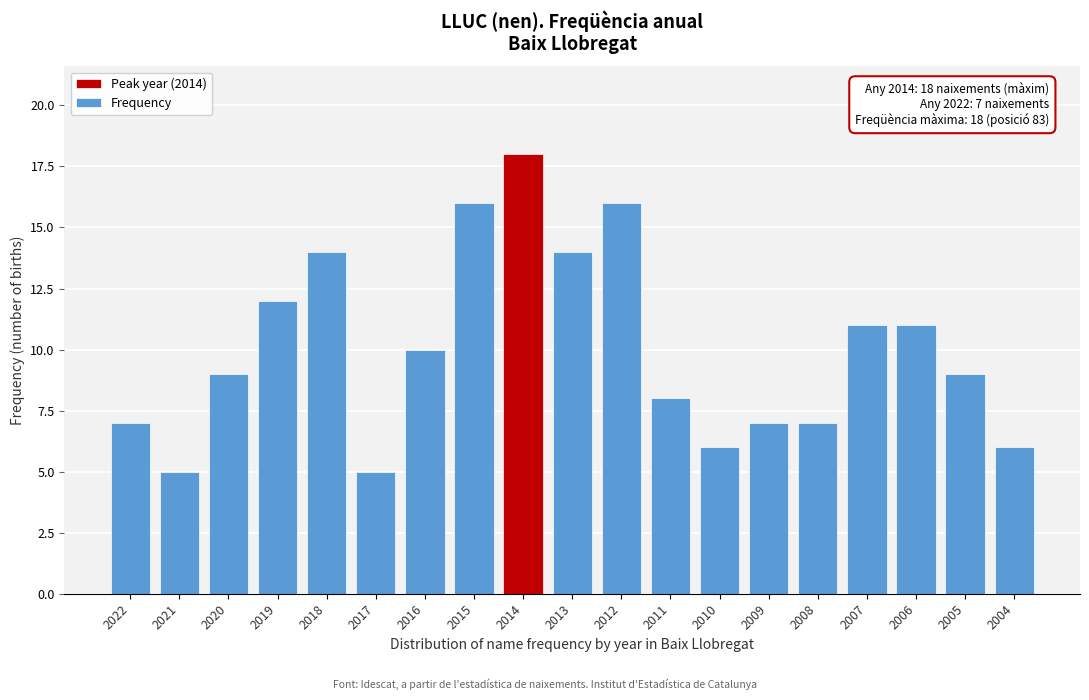

Reading left to right, extract all data points from this chart.

2022=7	2021=5	2020=9	2019=12	2018=14	2017=5	2016=10	2015=16	2014=18	2013=14	2012=16	2011=8	2010=6	2009=7	2008=7	2007=11	2006=11	2005=9	2004=6